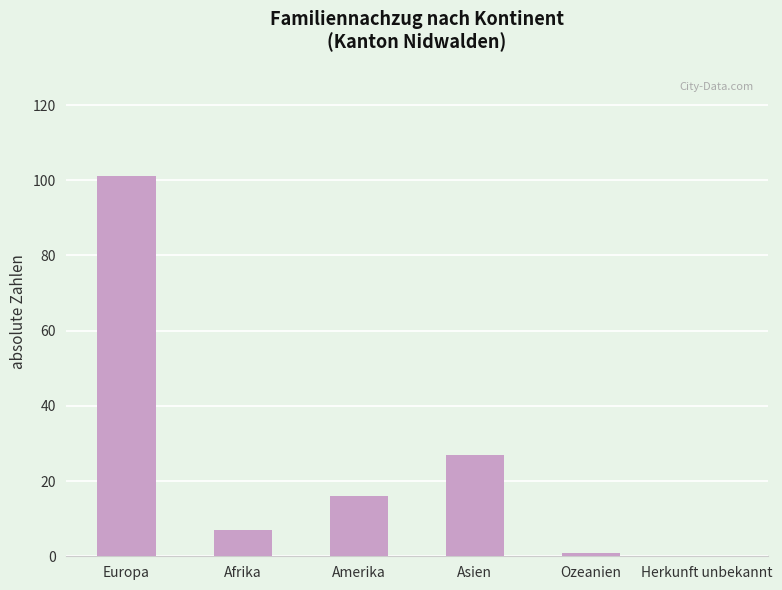

What is the sum of the values at Amerika and Herkunft unbekannt?

16